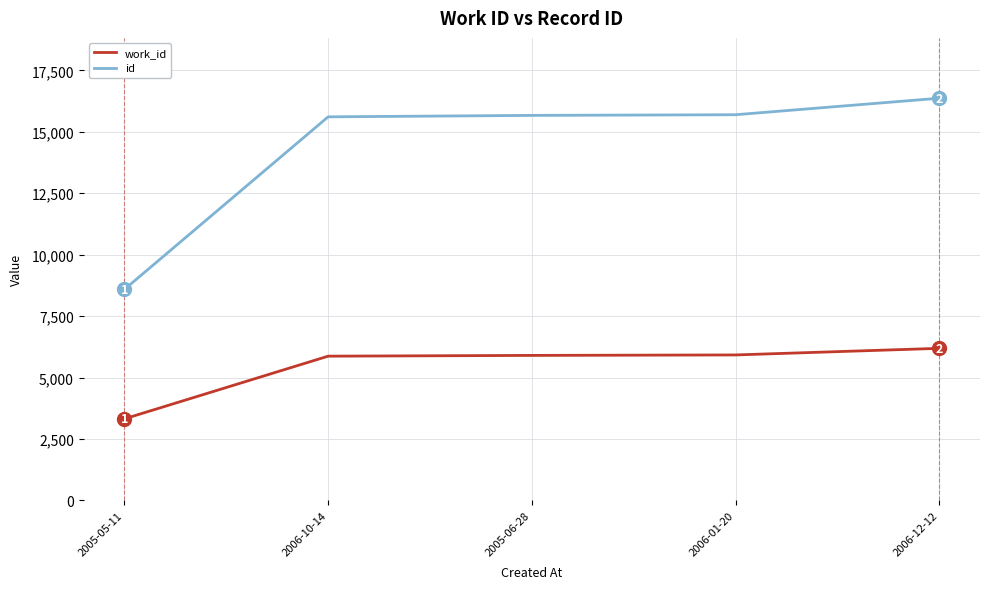

What is the greatest value displayed?

16366